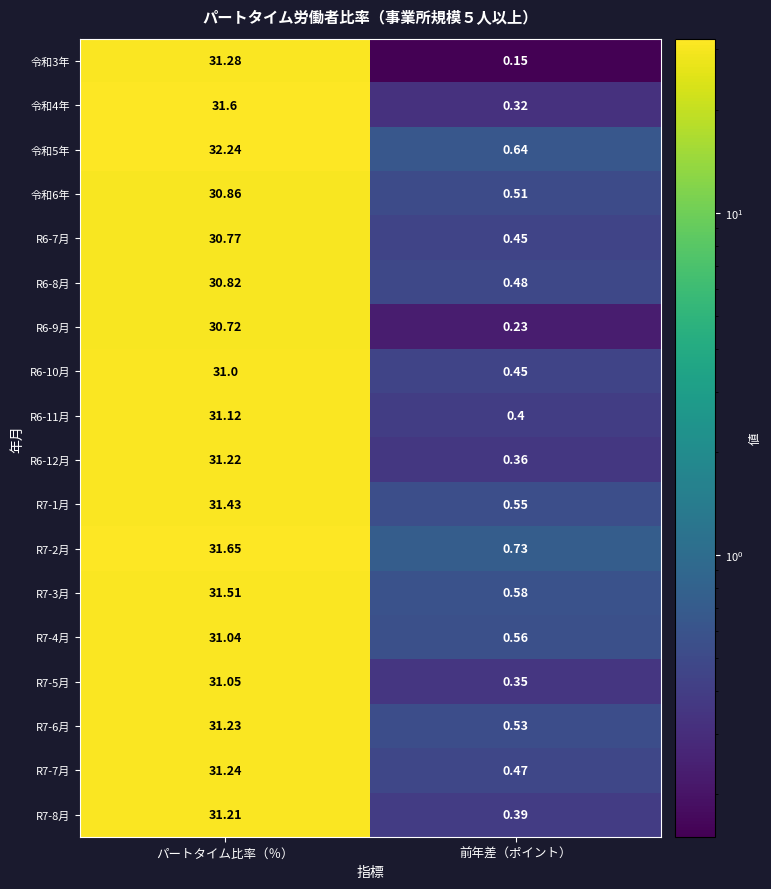

At which label does R7-2月 first exceed 31?

パートタイム比率（％）